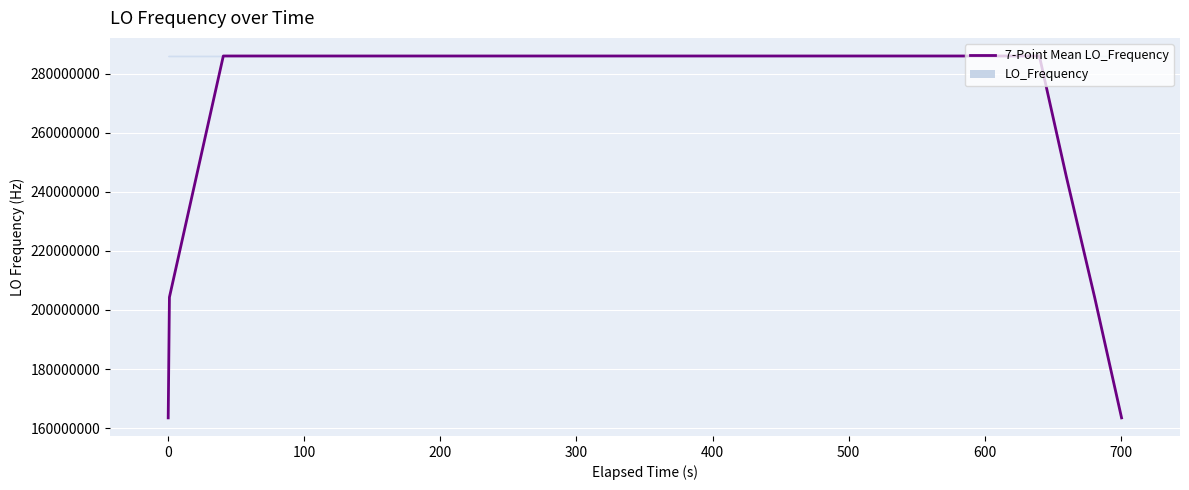

What is the minimum value for 7-Point Mean LO_Frequency?

163455429.7